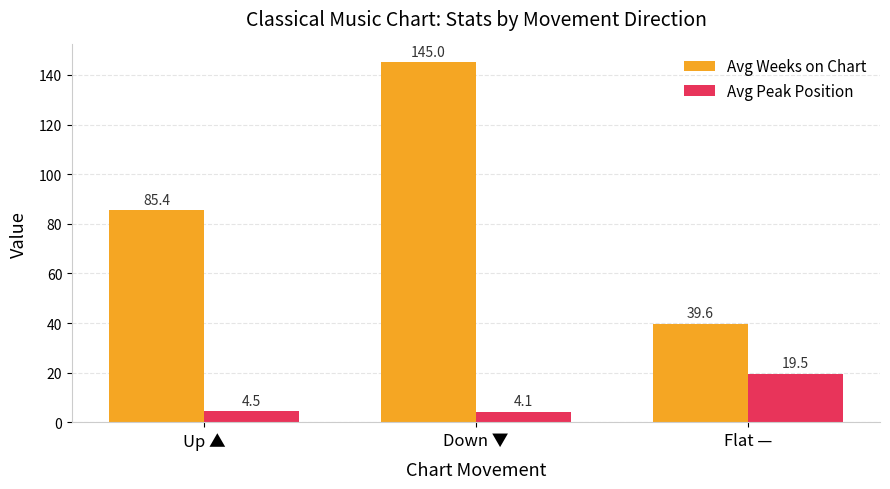

Is the value of Avg Peak Position at Up ▲ greater than the value of Avg Weeks on Chart at Down ▼?

No